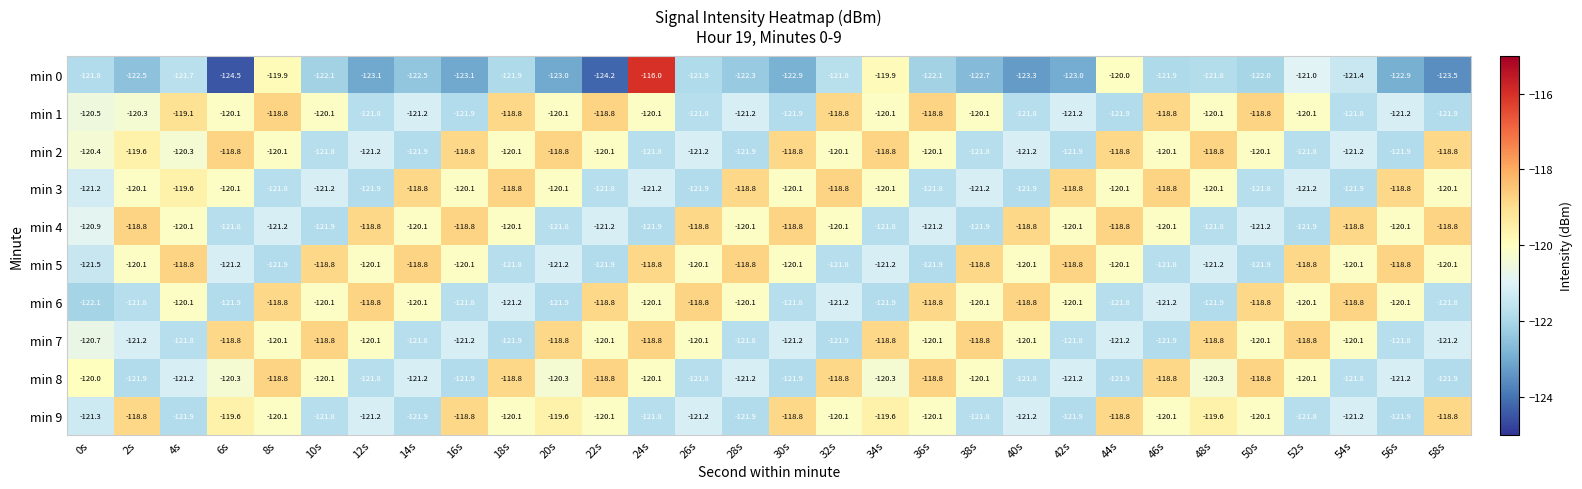

How many series are shown in this chart?

10